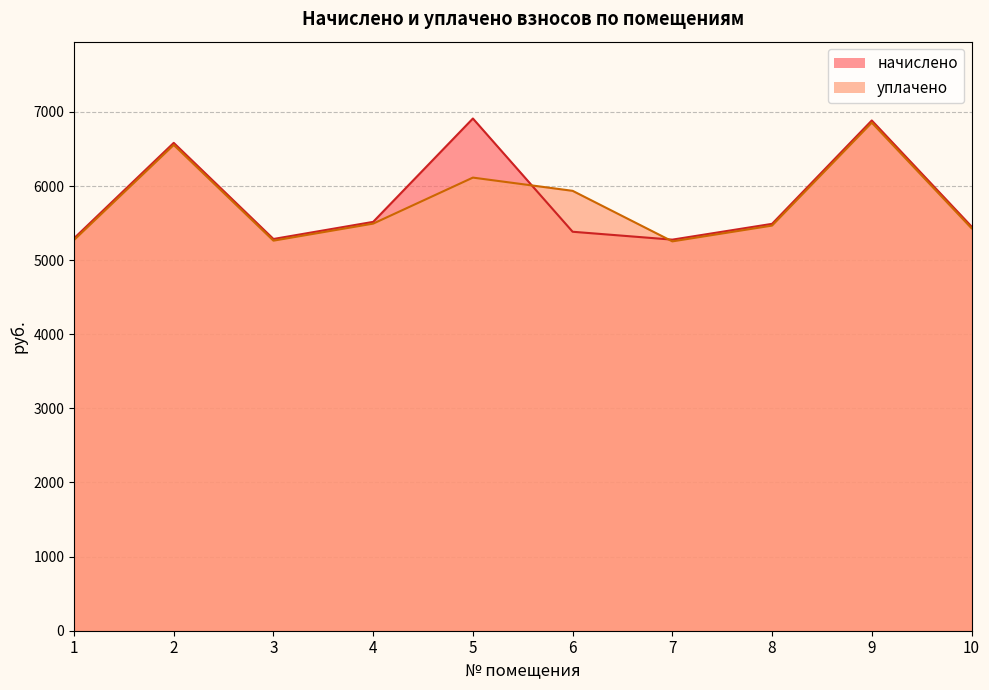

Between 1 and 10, which series saw the biggest shift?

начислено